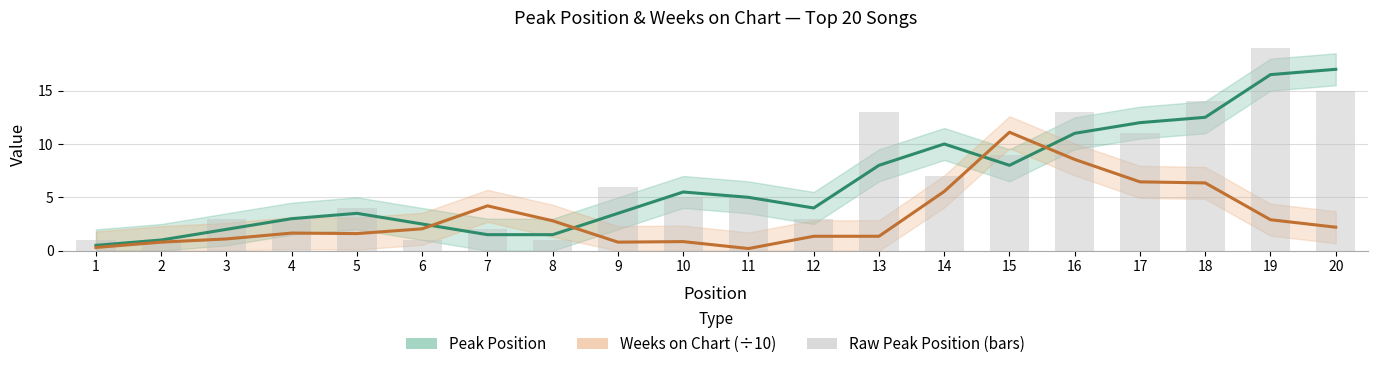

Which series has the largest total across all categories?

Peak Position